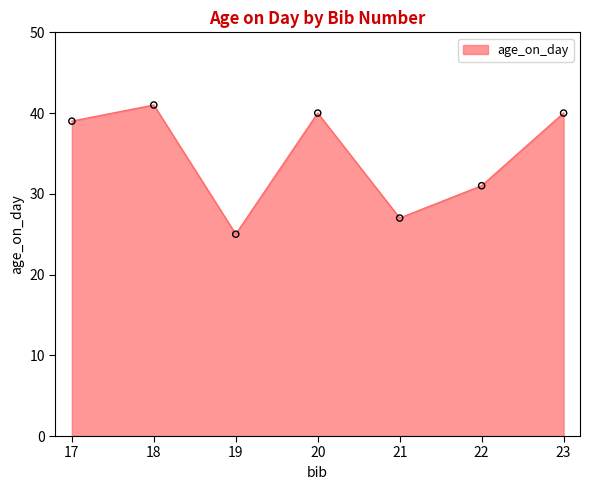

What is the change in value from 18 to 19?

-16